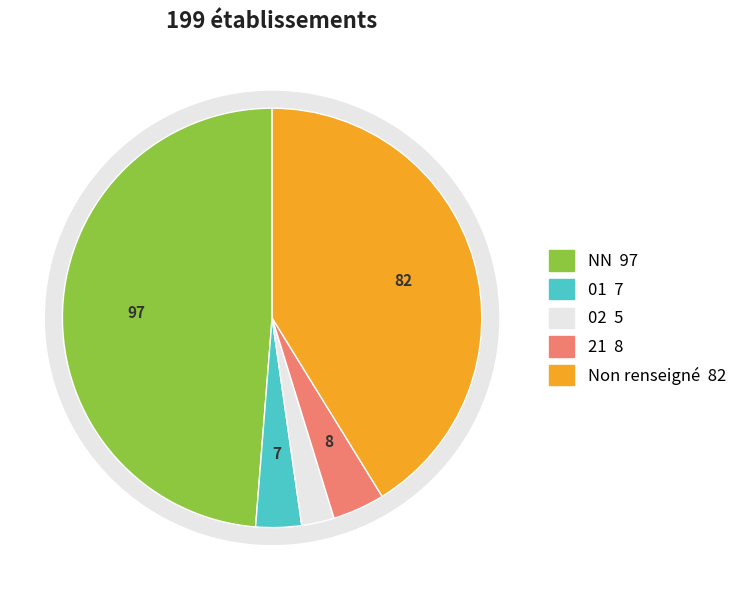

Does  represent more than half of the total?

No